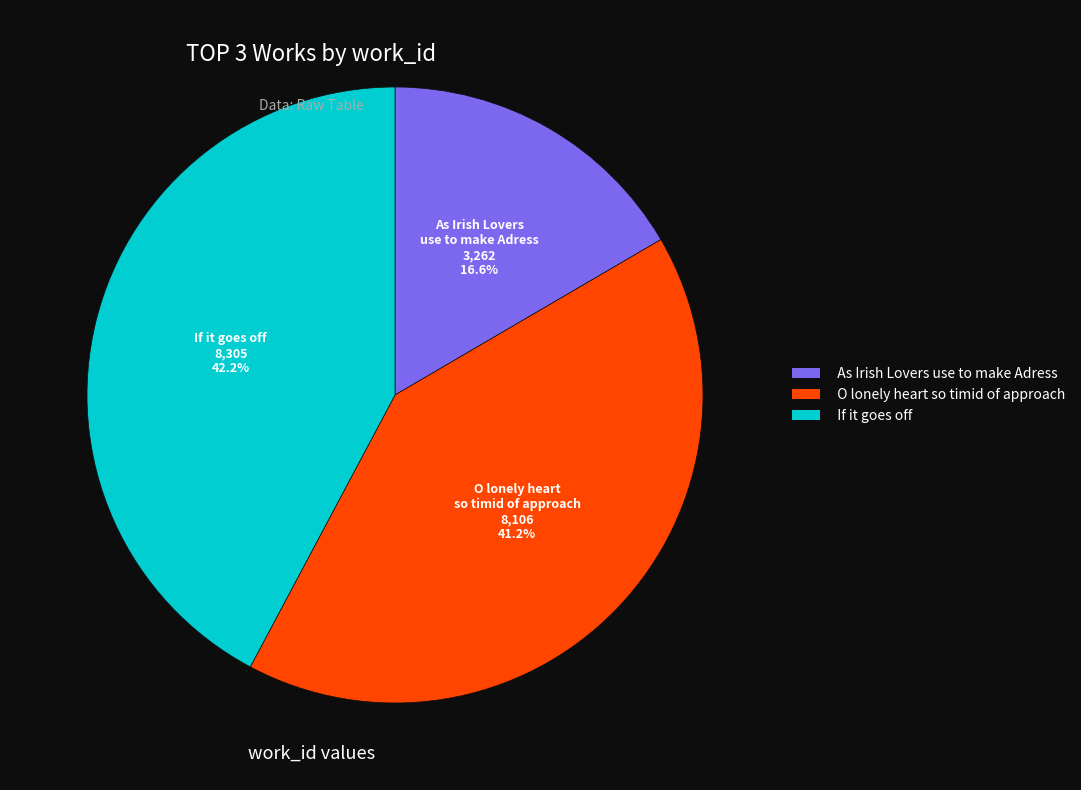

Between As Irish Lovers use to make Adress and If it goes off, which is larger?

If it goes off